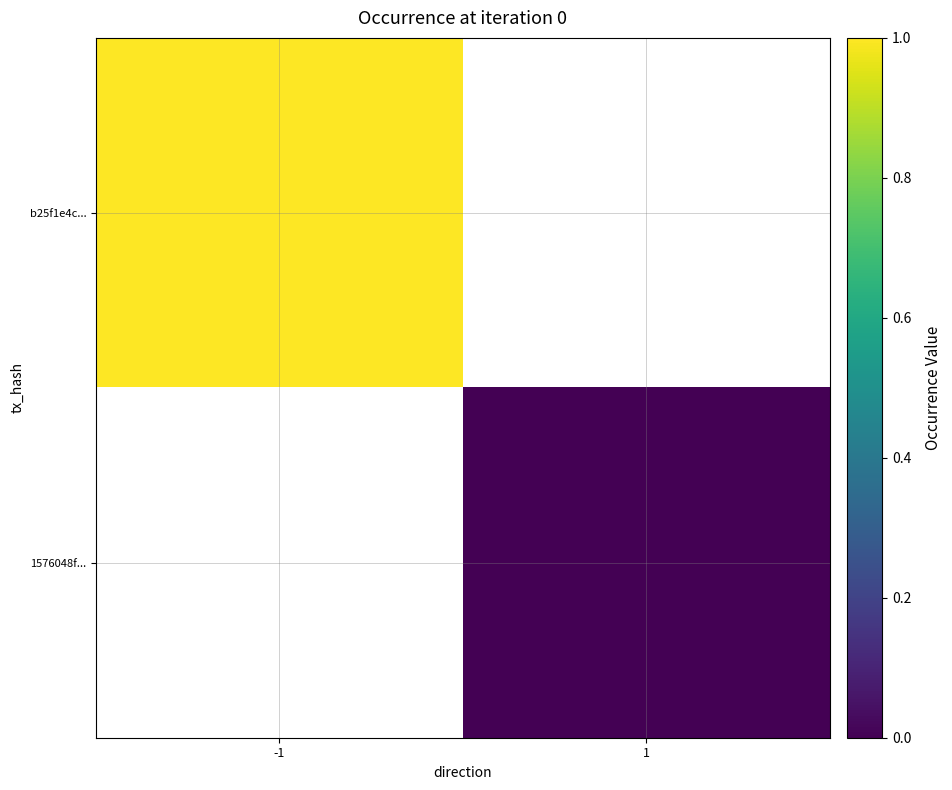

How many series are shown in this chart?

2